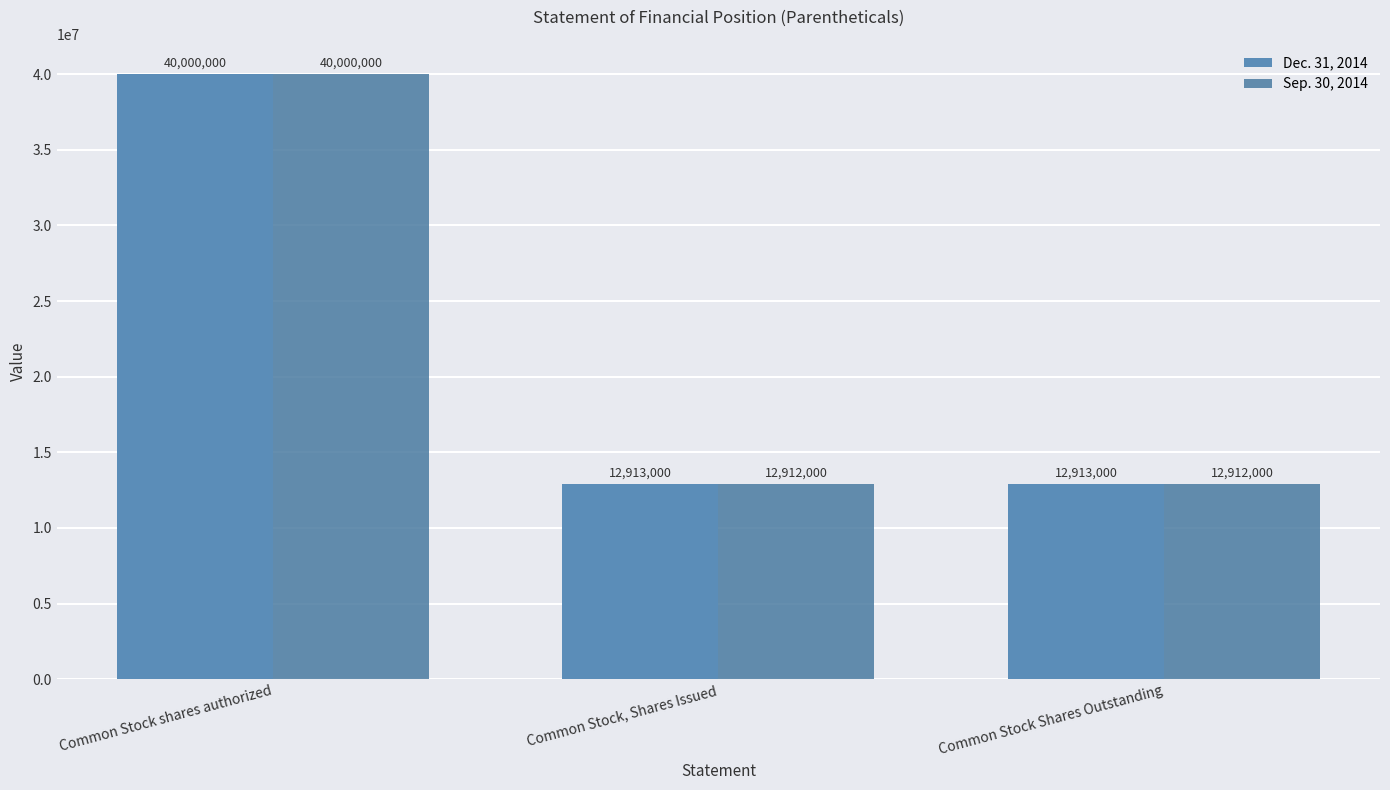

Rank the series by their maximum value, from lowest to highest.

Dec. 31, 2014, Sep. 30, 2014